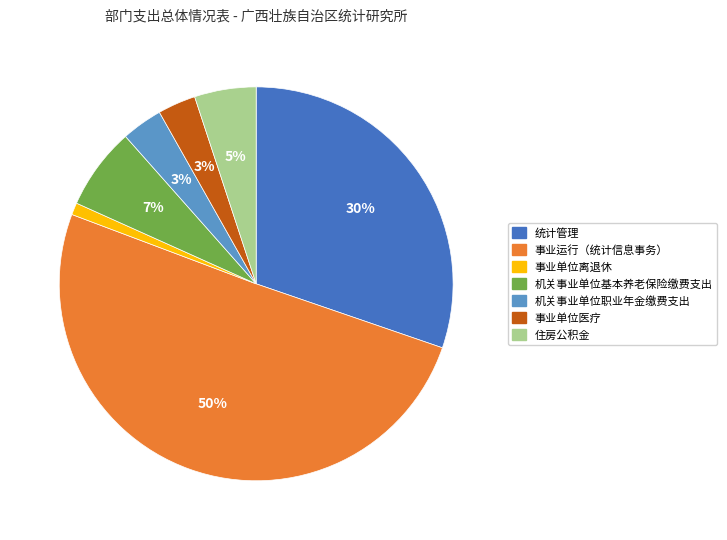

To the nearest percent, what is the average slice percentage?

14%